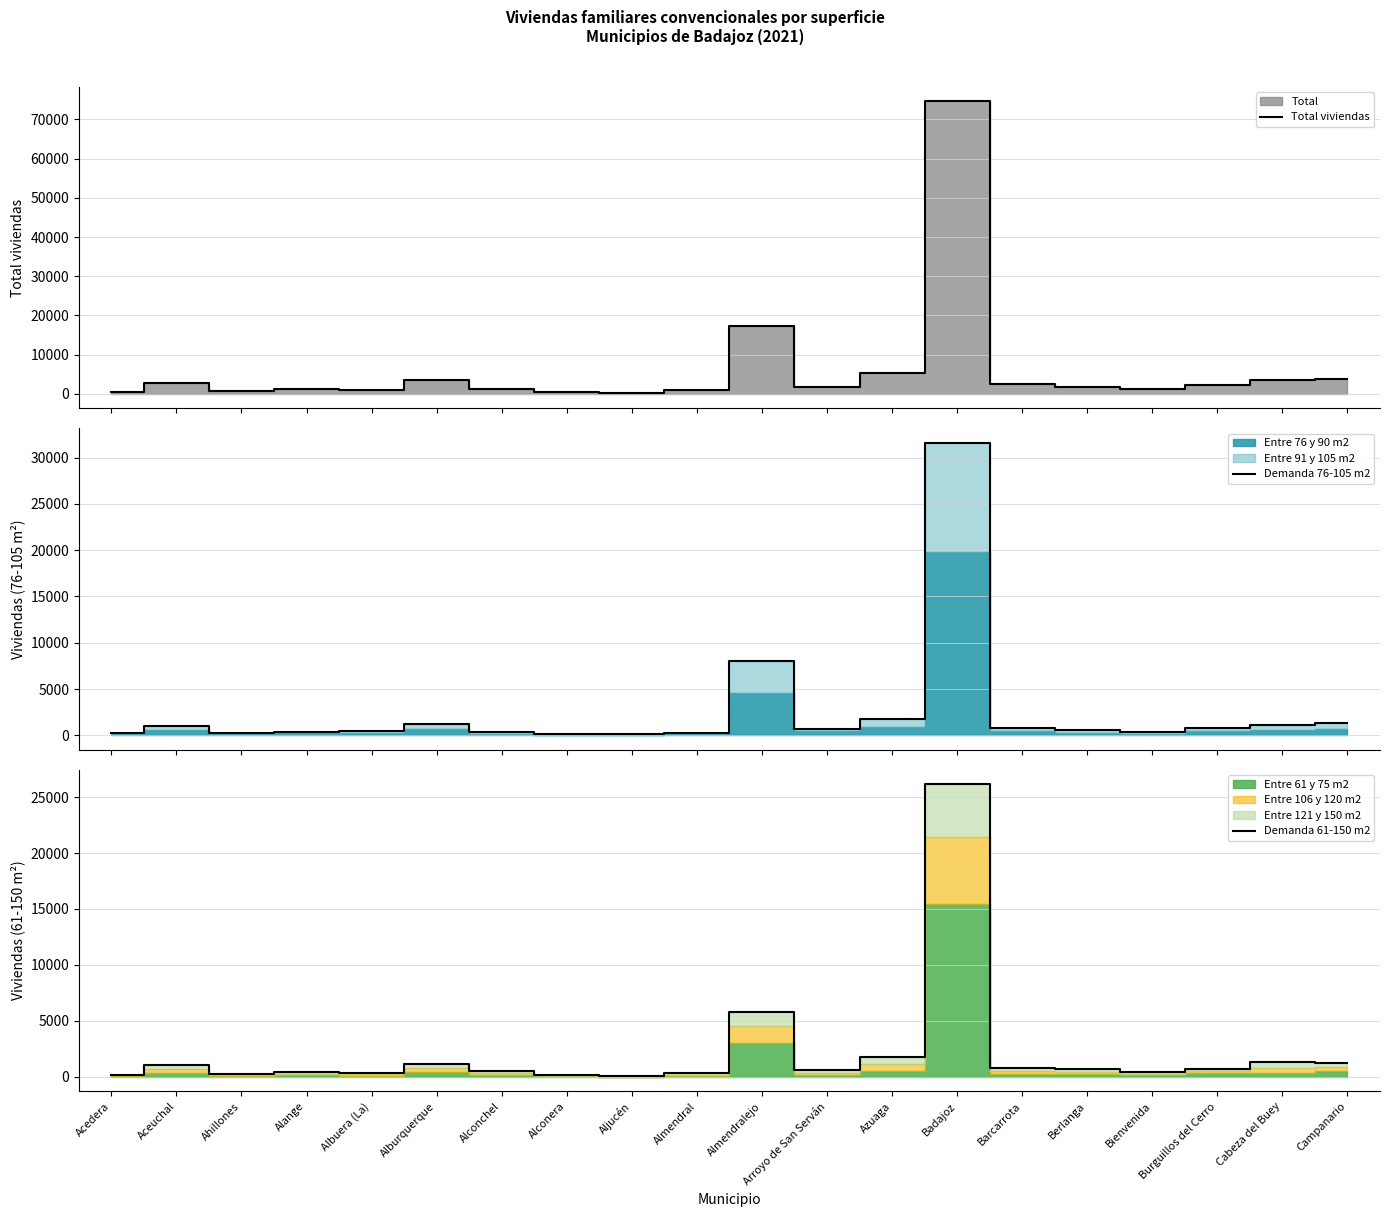

What is the average value of the Demanda 61-150 m2 series?

2199